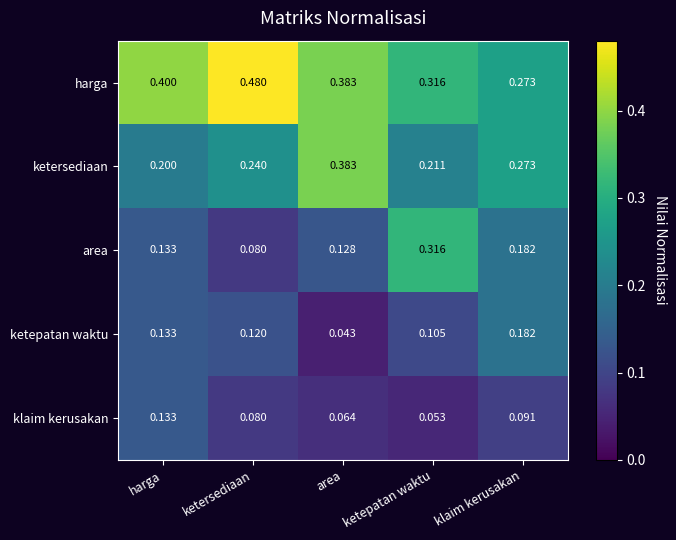

Which series has the largest total across all categories?

harga